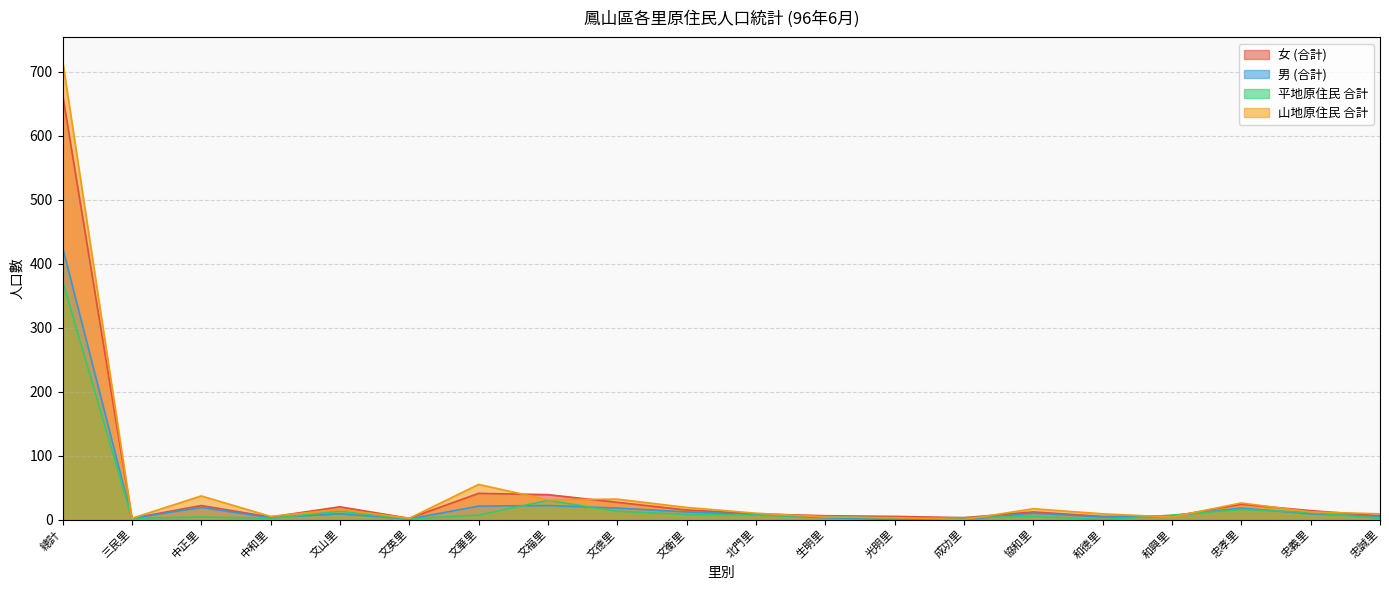

What is the spread (max minus min) of values at 文衡里?

11